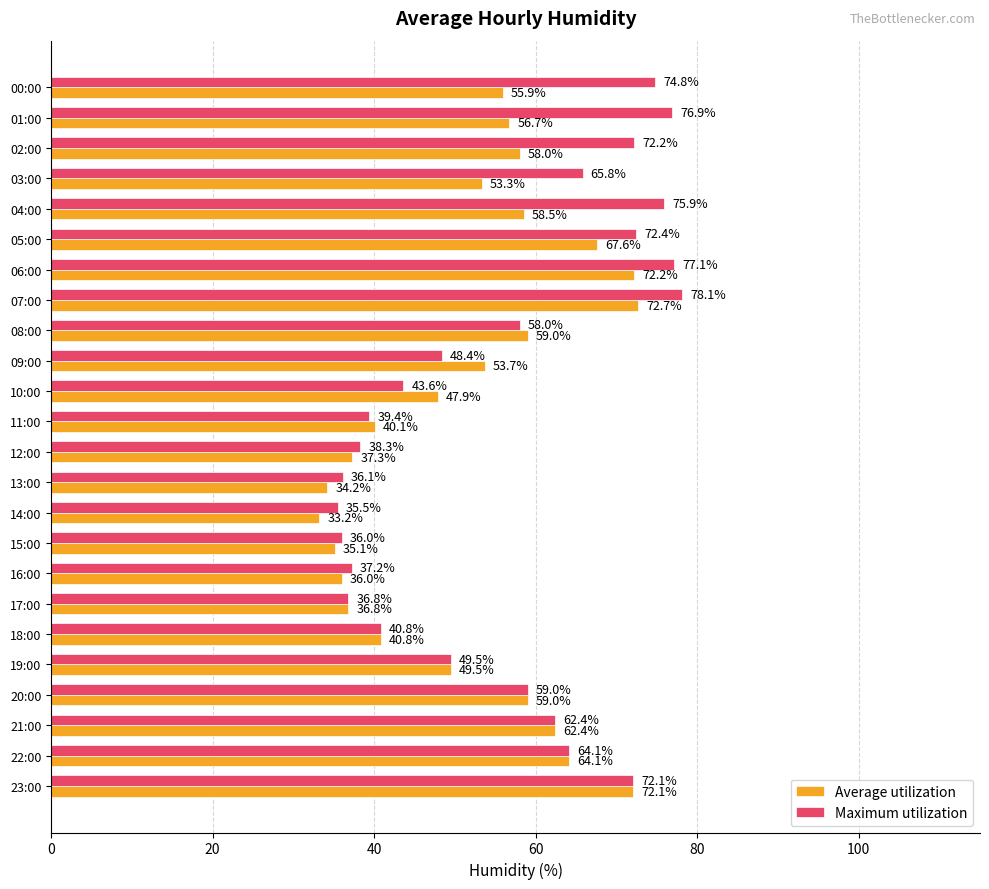

How many values in the Maximum utilization series are below 59?

12